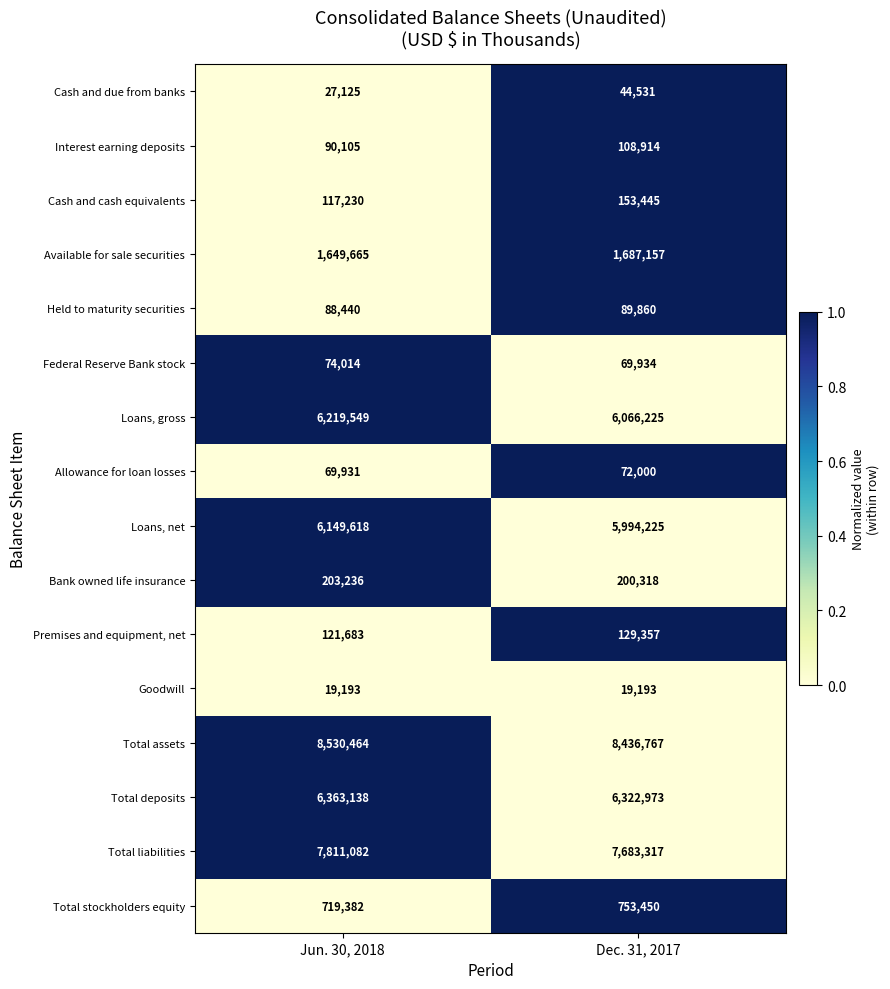

At which label is Total deposits closest to 6343055?

Dec. 31, 2017